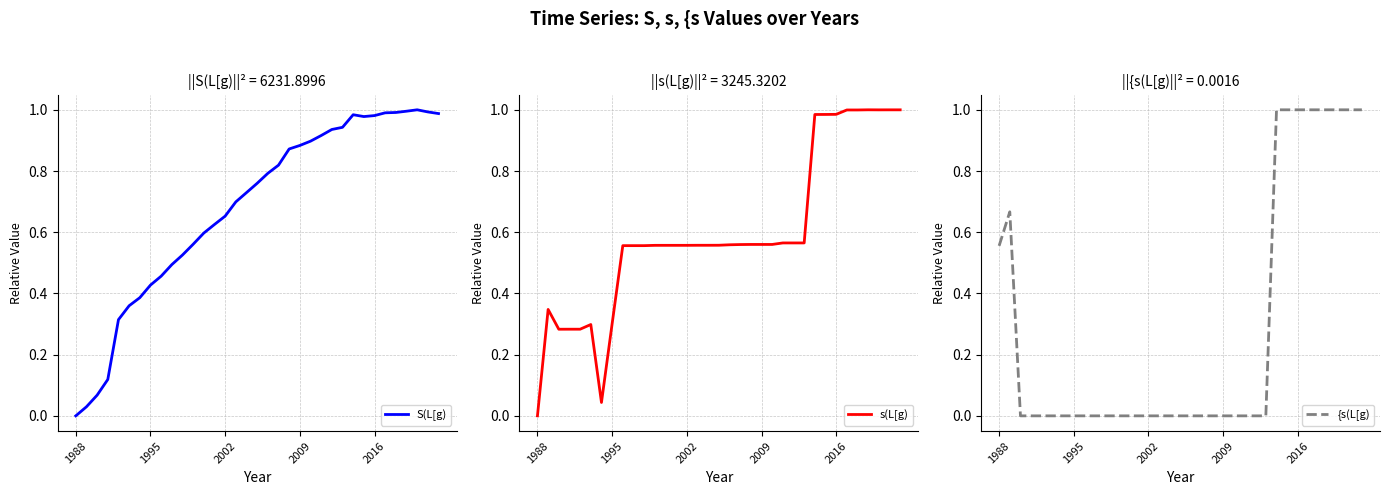

How many lines are shown in the chart?

3